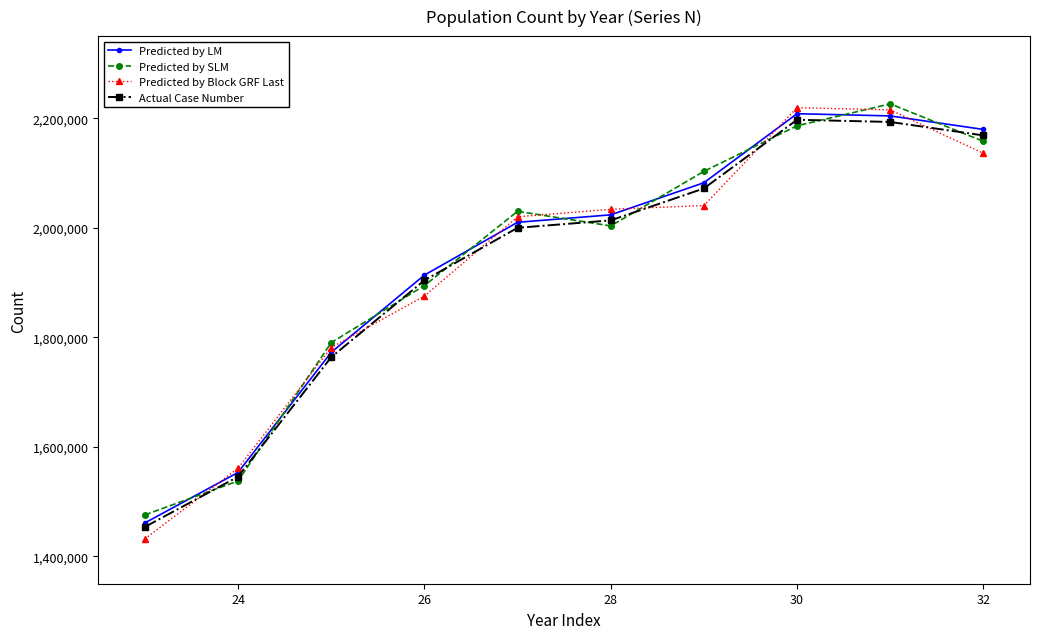

Does the chart have visible grid lines?

No